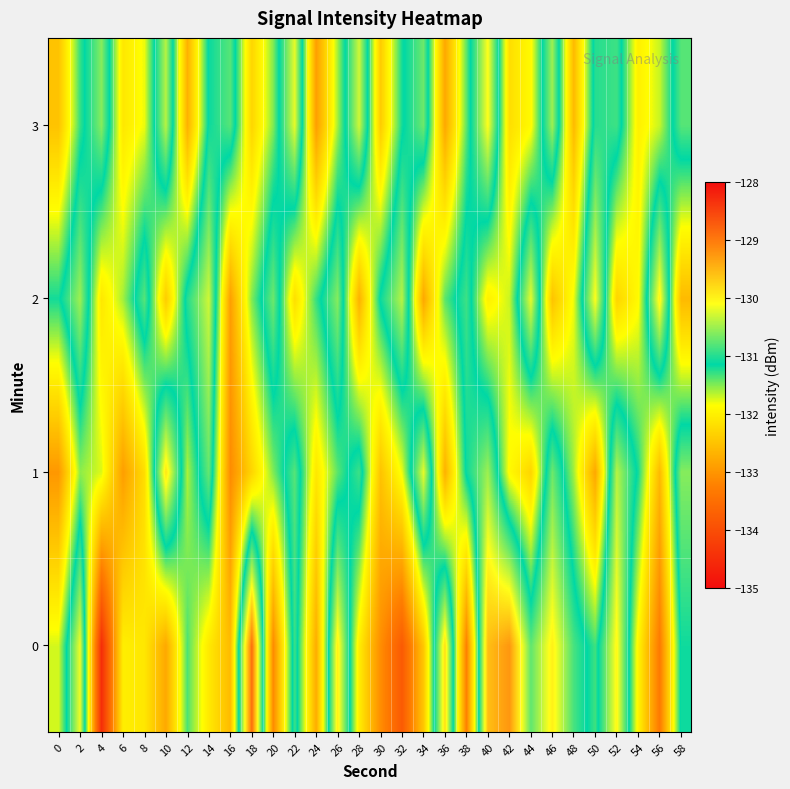

Reading left to right, extract all data points from this chart.

0: 0=-131.7	2=-130.2	4=-134.5	6=-132.0	8=-132.1	10=-132.8	12=-131.4	14=-132.1	16=-132.6	18=-128.9	20=-133.1	22=-130.9	24=-132.7	26=-130.0	28=-132.0	30=-133.1	32=-133.8	34=-132.5	36=-129.8	38=-133.2	40=-129.6	42=-129.2	44=-130.8	46=-130.0	48=-130.9	50=-131.3	52=-130.0	54=-132.0	56=-133.3	58=-131.1
1: 0=-133.0	2=-131.5	4=-131.8	6=-132.9	8=-132.2	10=-129.9	12=-131.6	14=-130.7	16=-133.1	18=-132.3	20=-131.5	22=-130.8	24=-132.1	26=-131.4	28=-130.9	30=-132.5	32=-131.8	34=-130.2	36=-132.7	38=-131.1	40=-130.5	42=-131.9	44=-132.3	46=-130.7	48=-131.6	50=-132.8	52=-130.4	54=-131.2	56=-132.6	58=-130.6
2: 0=-131.2	2=-130.5	4=-132.1	6=-131.6	8=-130.8	10=-132.4	12=-131.0	14=-130.3	16=-132.9	18=-131.5	20=-130.7	22=-132.2	24=-131.3	26=-130.6	28=-132.7	30=-131.1	32=-130.4	34=-132.8	36=-131.4	38=-130.9	40=-132.0	42=-131.7	44=-130.2	46=-132.5	48=-131.8	50=-130.1	52=-132.3	54=-131.9	56=-130.0	58=-132.6
3: 0=-132.5	2=-131.3	4=-130.6	6=-132.1	8=-131.8	10=-130.4	12=-132.7	14=-131.1	16=-130.8	18=-132.3	20=-131.5	22=-130.2	24=-132.9	26=-131.6	28=-130.3	30=-132.4	32=-131.2	34=-130.7	36=-132.8	38=-131.4	40=-130.1	42=-132.2	44=-131.9	46=-130.5	48=-132.6	50=-131.0	52=-130.9	54=-132.0	56=-131.7	58=-130.8